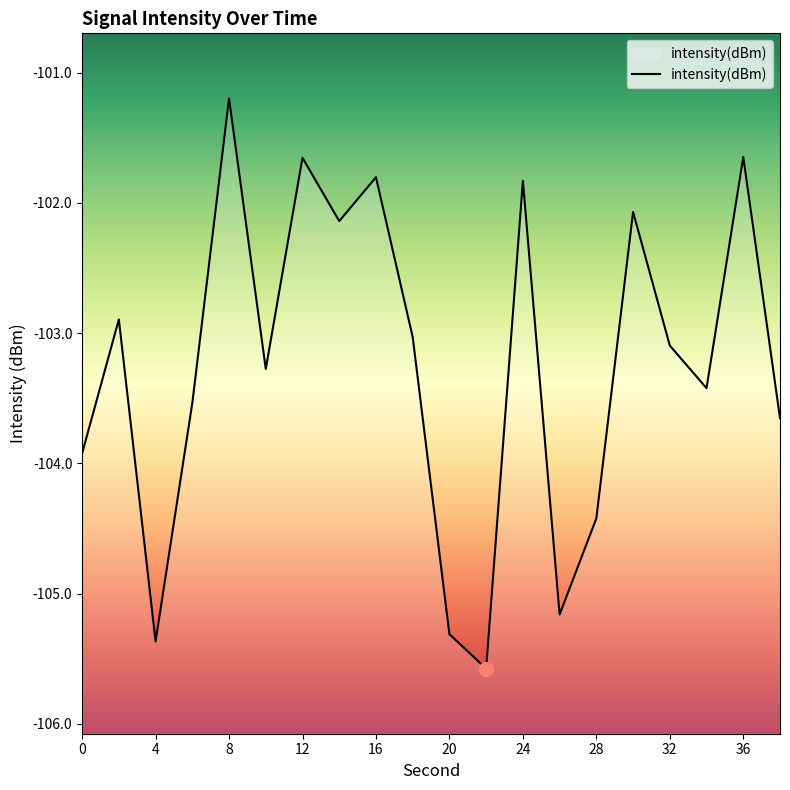

Reading left to right, transcribe all the data shown in this chart.

0=-103.9	2=-102.9	4=-105.4	6=-103.5	8=-101.2	10=-103.3	12=-101.7	14=-102.1	16=-101.8	18=-103.0	20=-105.3	22=-105.6	24=-101.8	26=-105.2	28=-104.4	30=-102.1	32=-103.1	34=-103.4	36=-101.6	38=-103.7